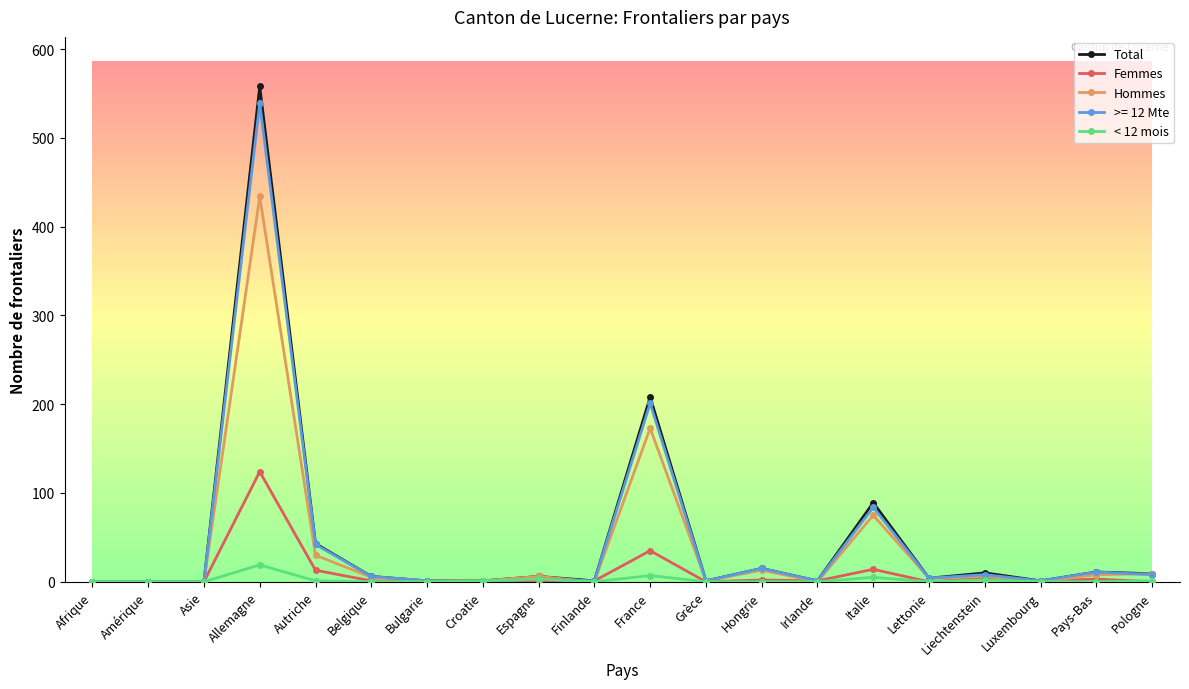

Is the value of < 12 mois at France greater than the value of Total at France?

No